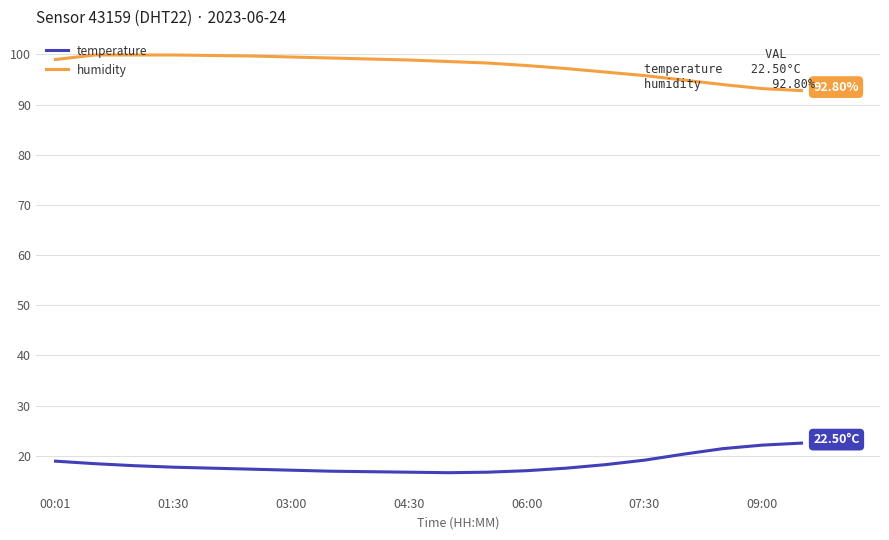

True or false: temperature and humidity cross at least once.

False